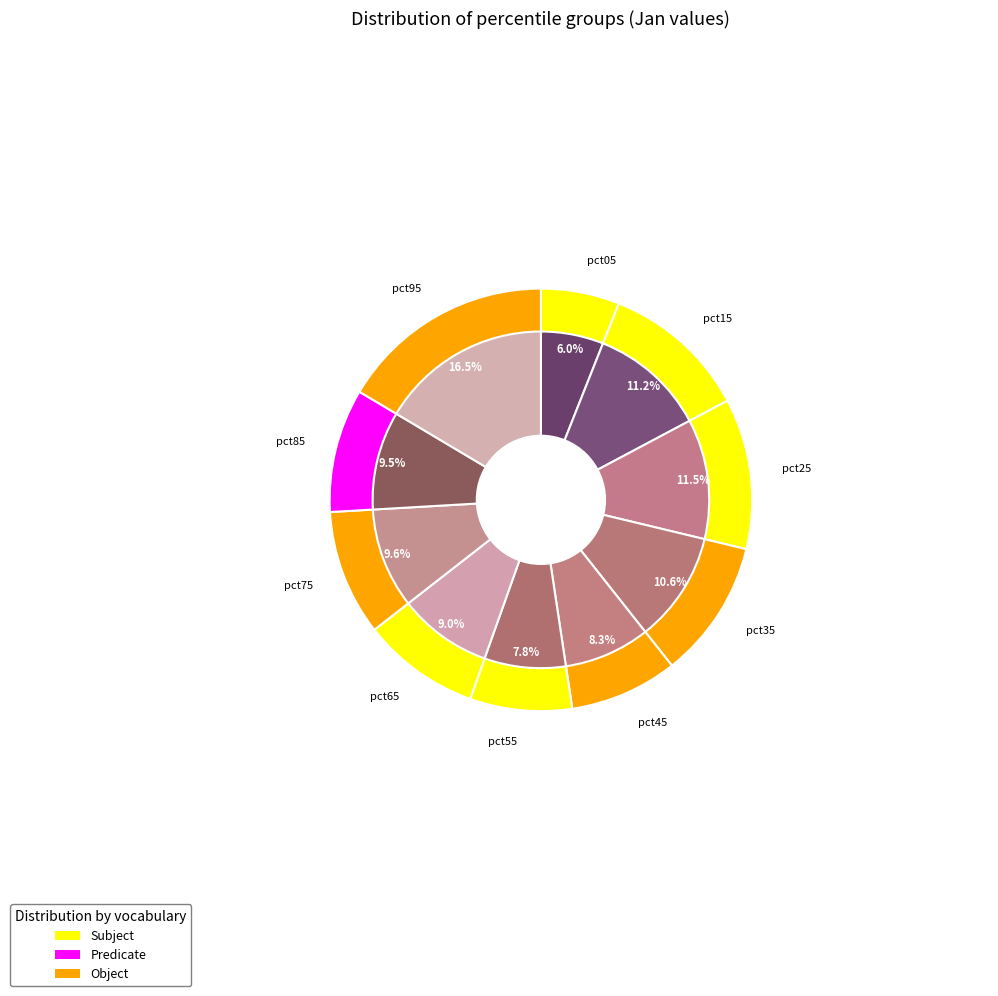

What is the smallest slice in the pie chart?

pct05